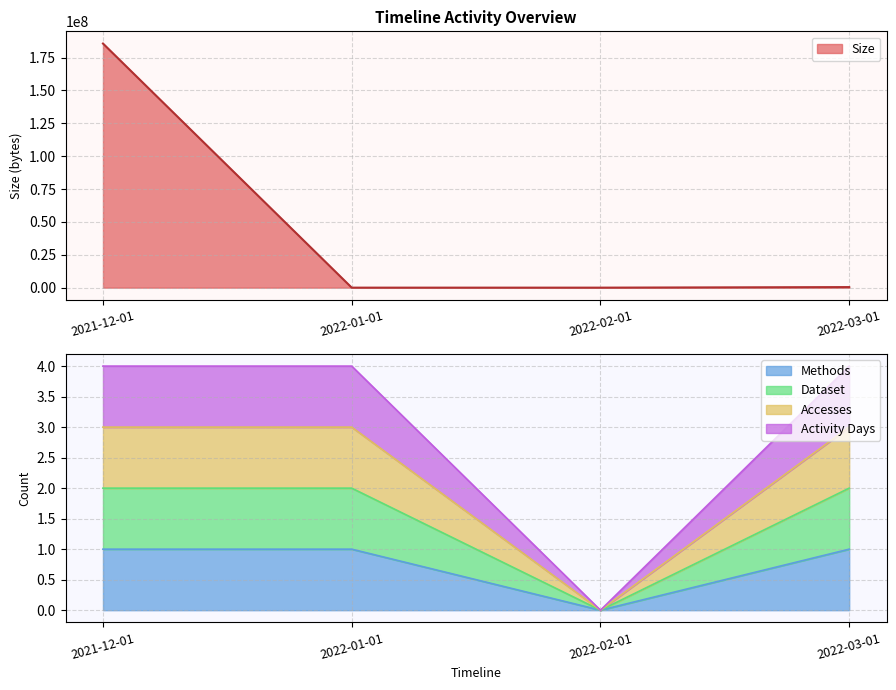

Does the chart have visible grid lines?

Yes